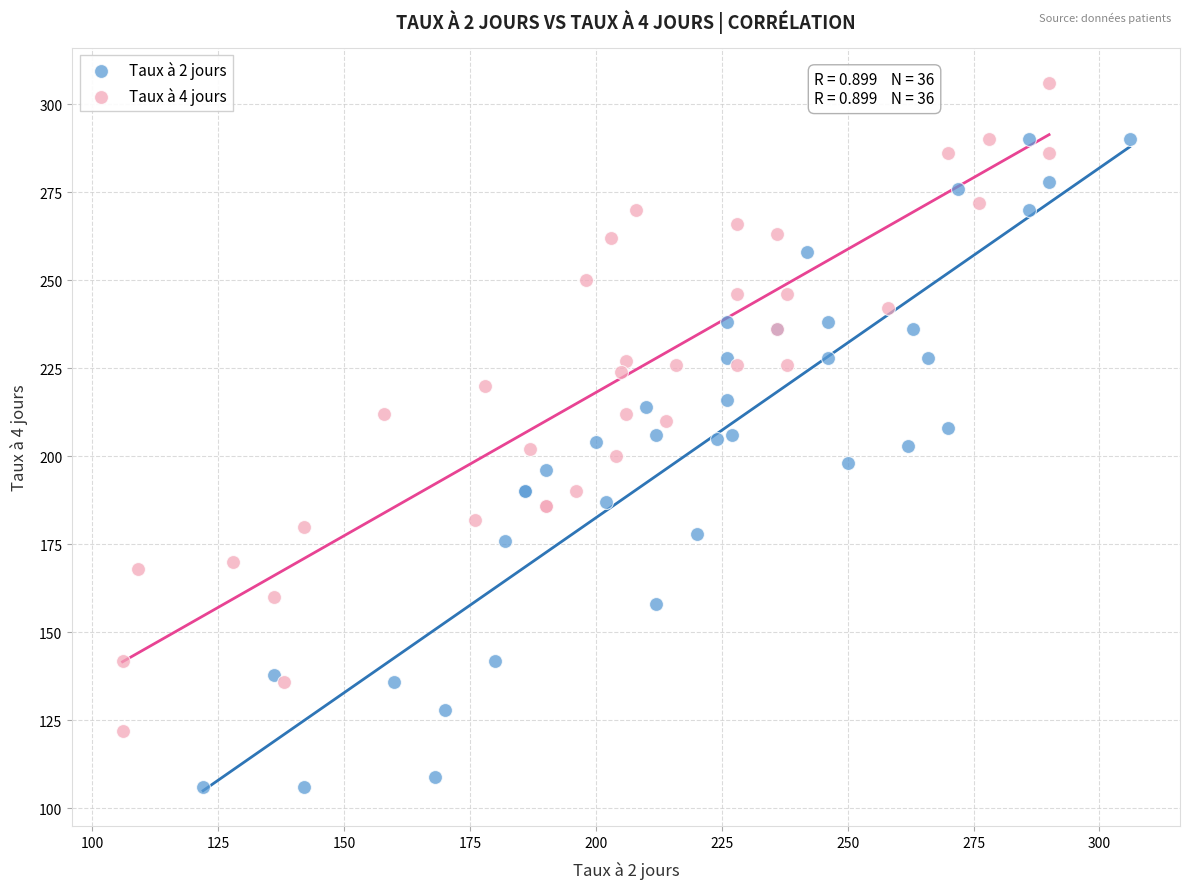

Which series reaches the maximum Y coordinate?

Taux à 4 jours